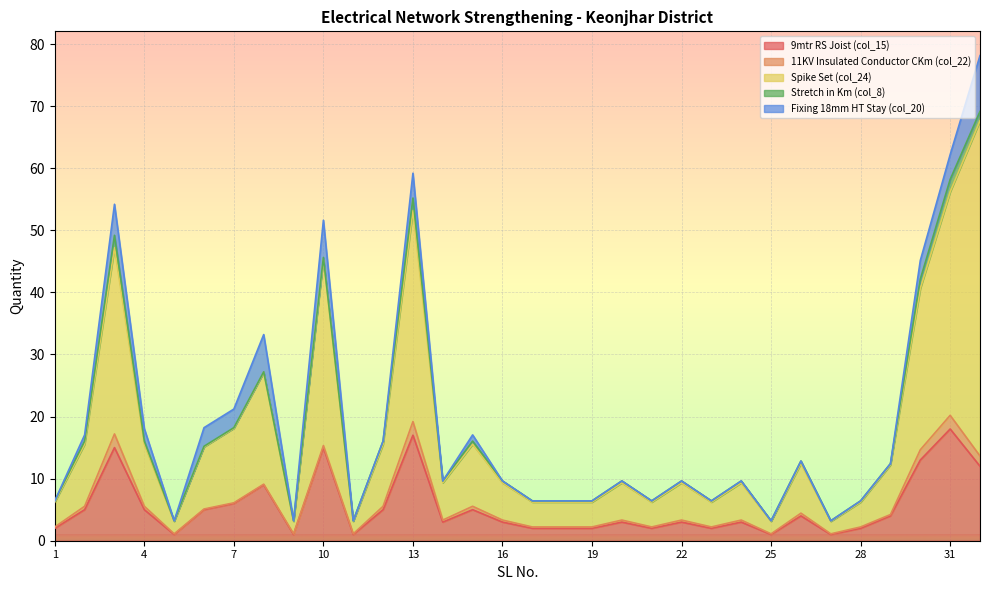

What is the value of the Stretch in Km (col_8) point at the 31st from the left?

2.0